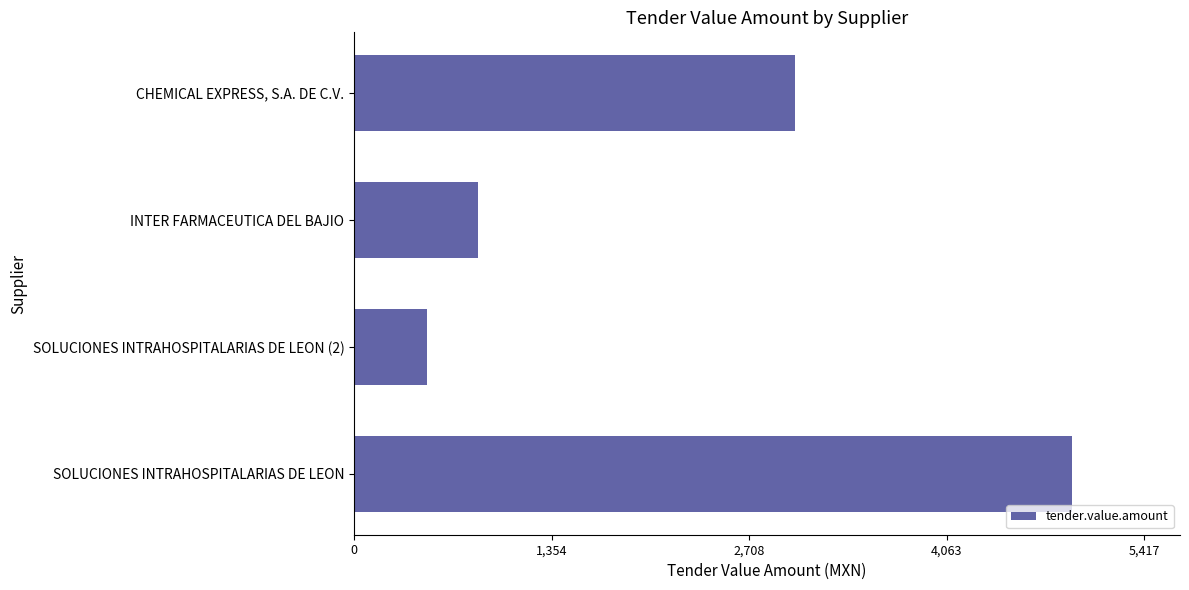

What is the smallest value displayed?

500.0